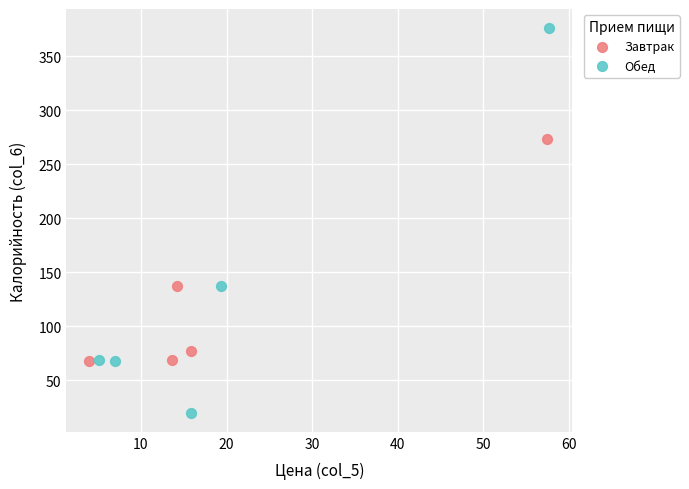

What are all the series names shown in the legend?

Завтрак, Обед